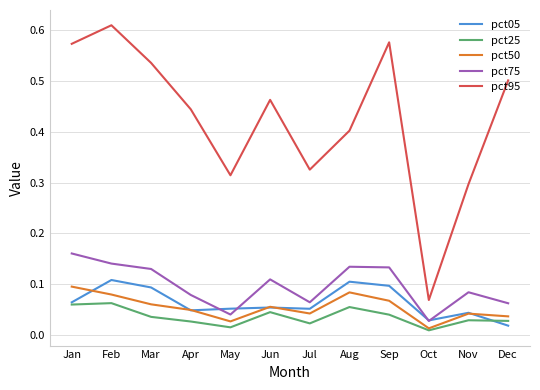

Count the pct25 values in the range 0 to 1.

12